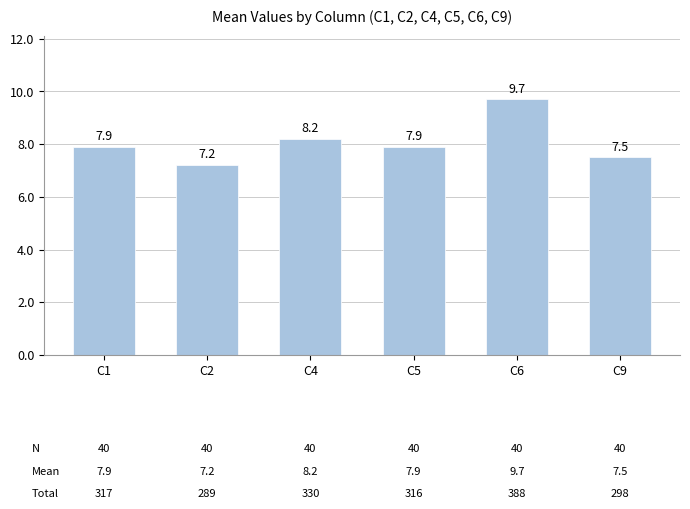

Approximately how many times larger is the value at C5 compared to C6?

0.8